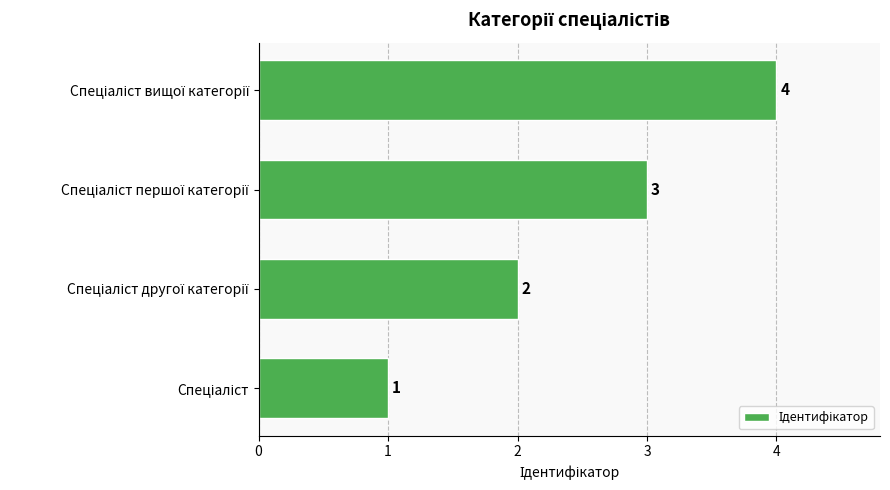

What is the sum of all values?

10